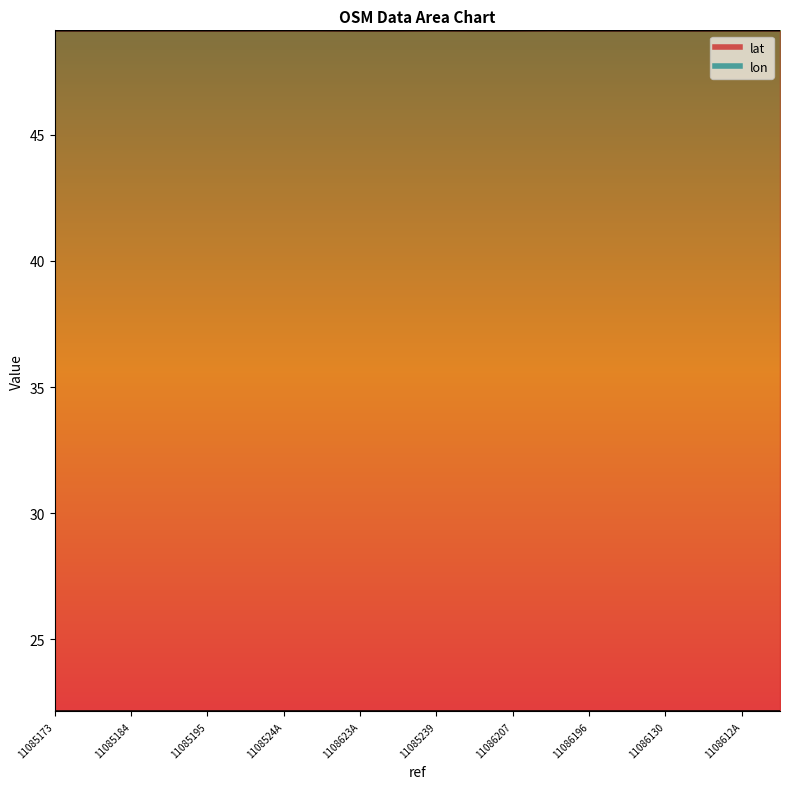

True or false: lon and lat cross at least once.

False